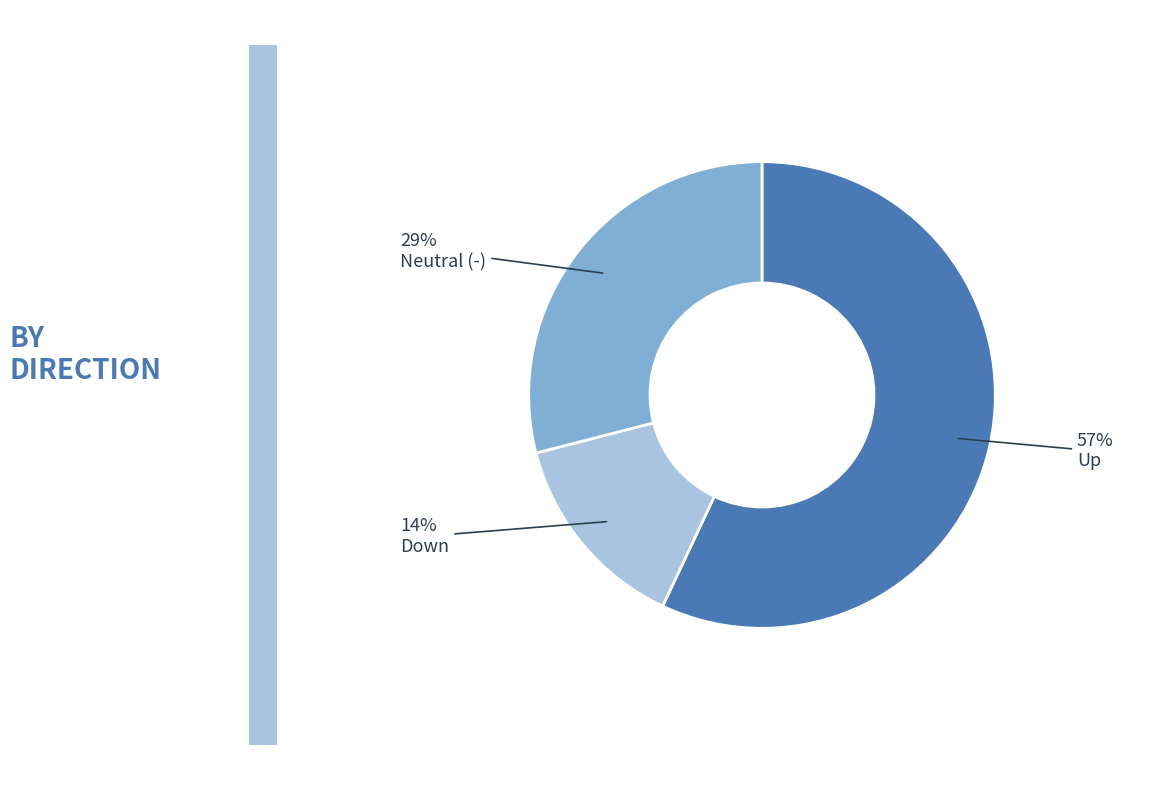

Which category accounts for the majority?

Up